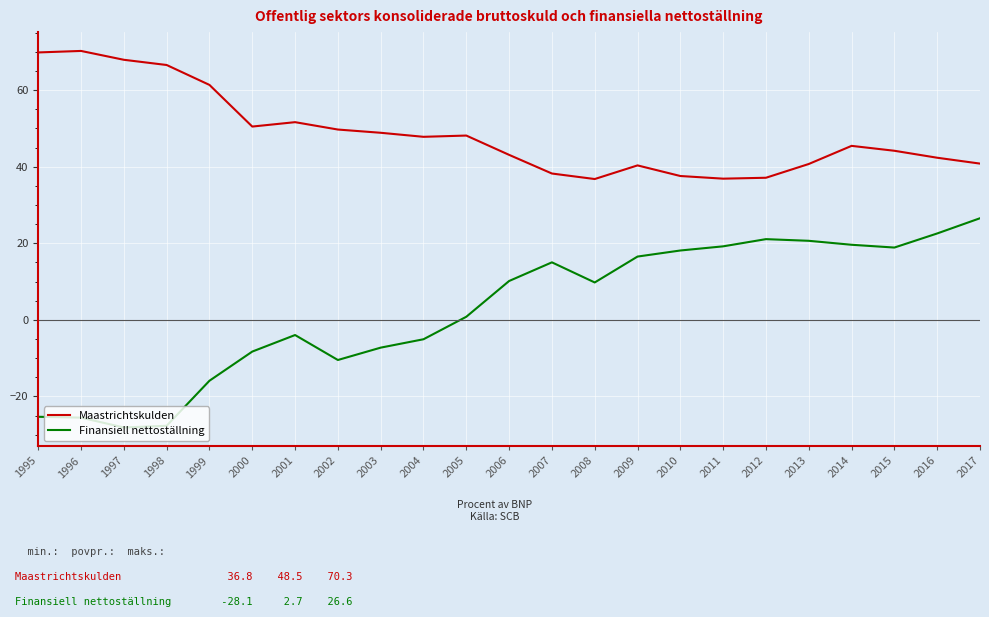

True or false: Maastrichtskulden has more than 0 points higher than both neighbors.

True